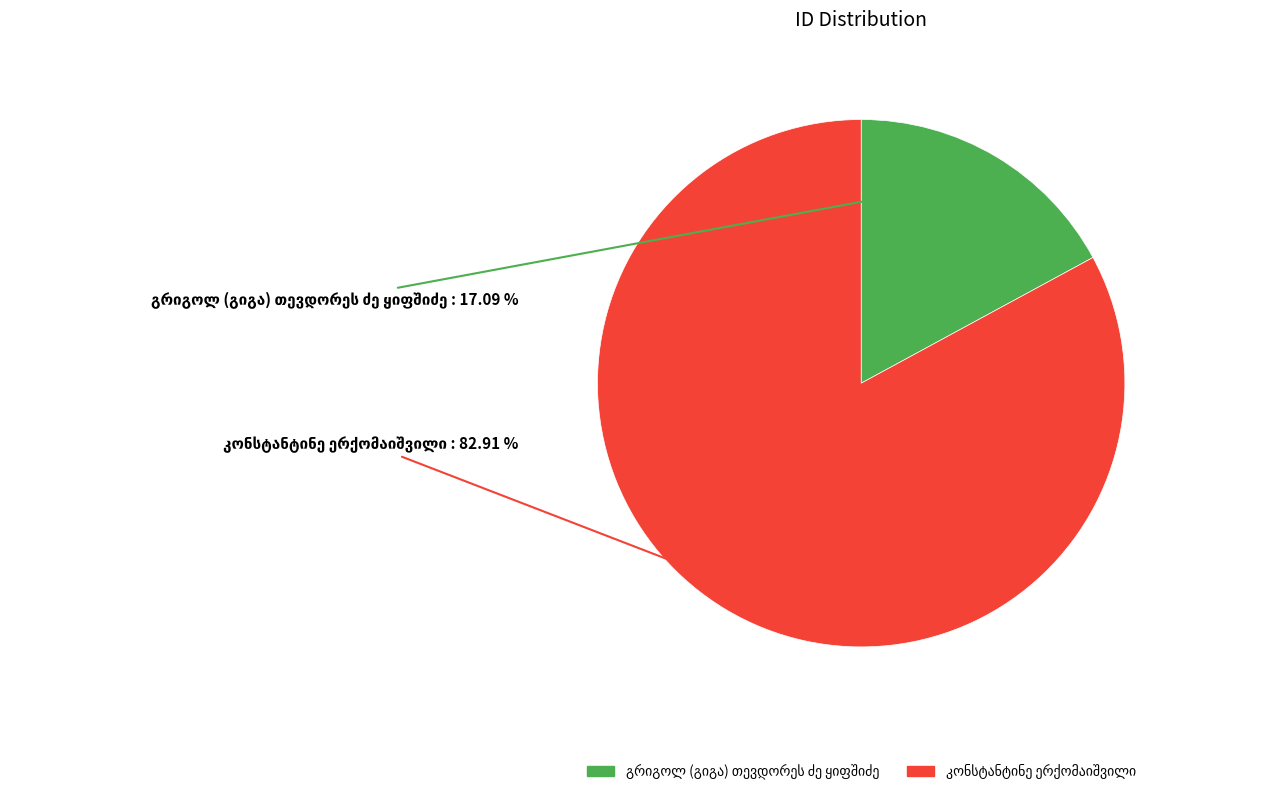

Is there a majority slice in this chart?

Yes